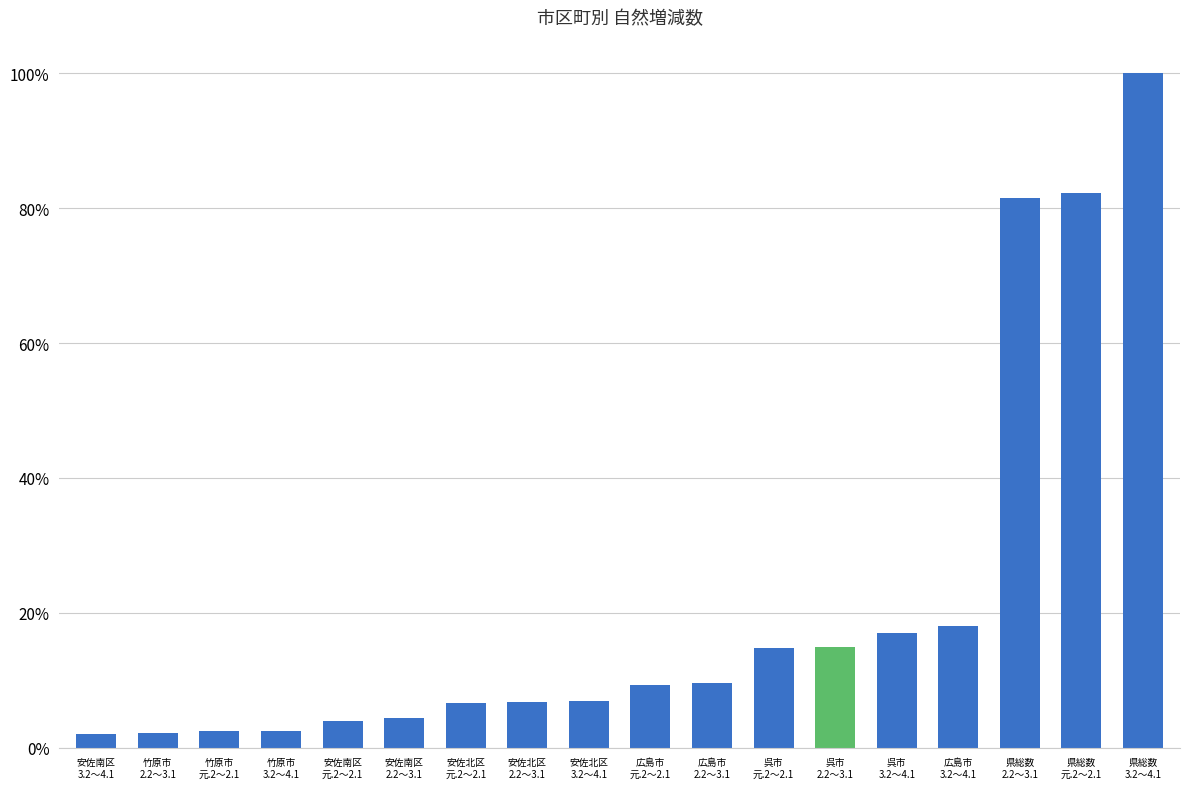

What is the sum of all values?

3.9